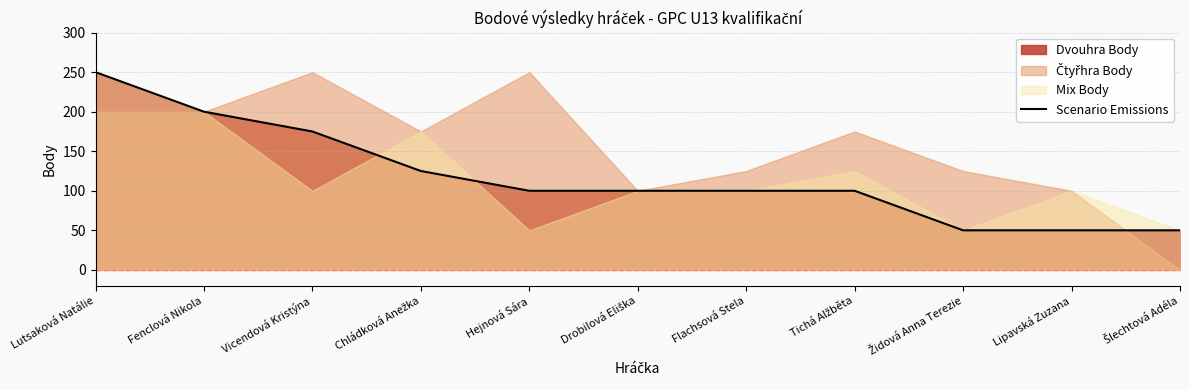

At which label is the value closest to 150?

Vicendová Kristýna